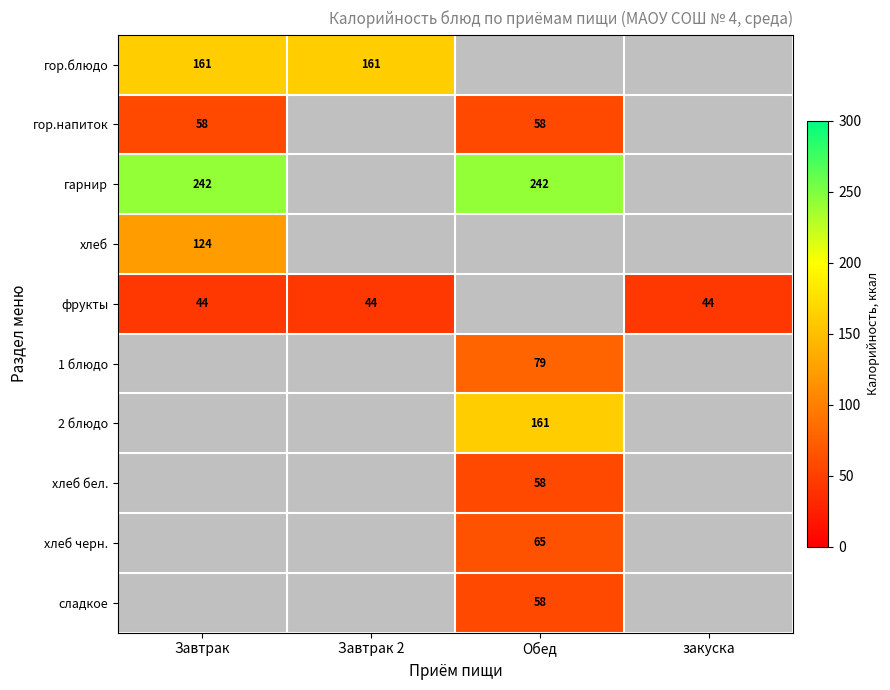

True or false: фрукты has a value of 14 at Завтрак.

False